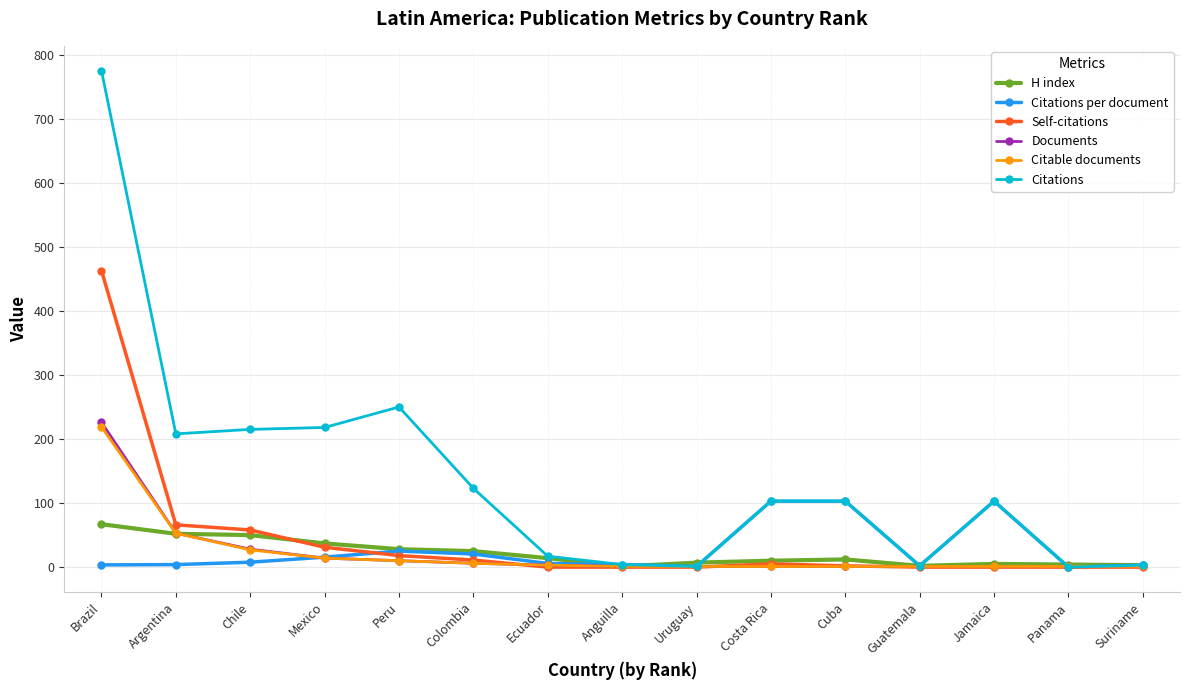

Between Mexico and Peru, which series saw the biggest shift?

Citations